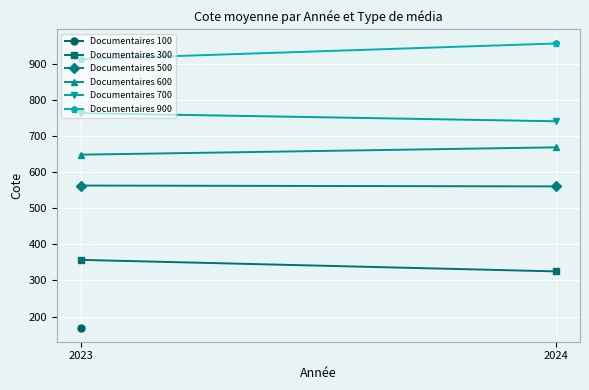

What is the minimum value for Documentaires 500?

560.6